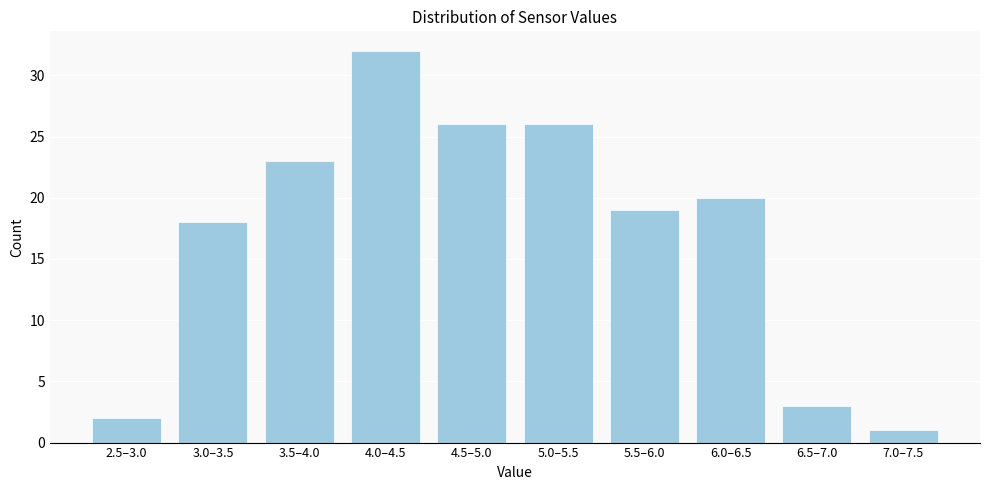

Reading left to right, what are all the values shown in this chart?

2.5–3.0=2	3.0–3.5=18	3.5–4.0=23	4.0–4.5=32	4.5–5.0=26	5.0–5.5=26	5.5–6.0=19	6.0–6.5=20	6.5–7.0=3	7.0–7.5=1